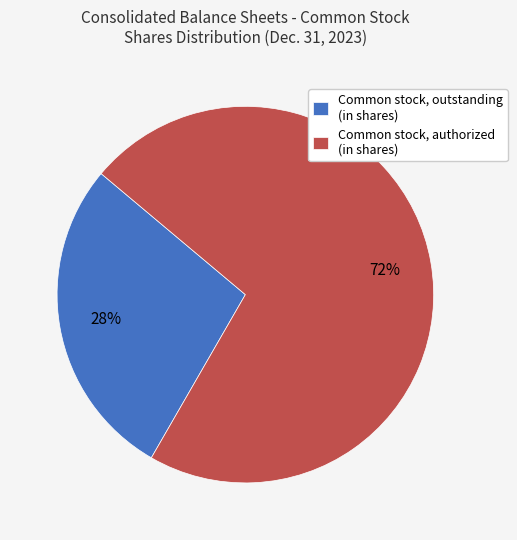

Is it true that Common stock, outstanding (in shares) is 22% of the pie?

False